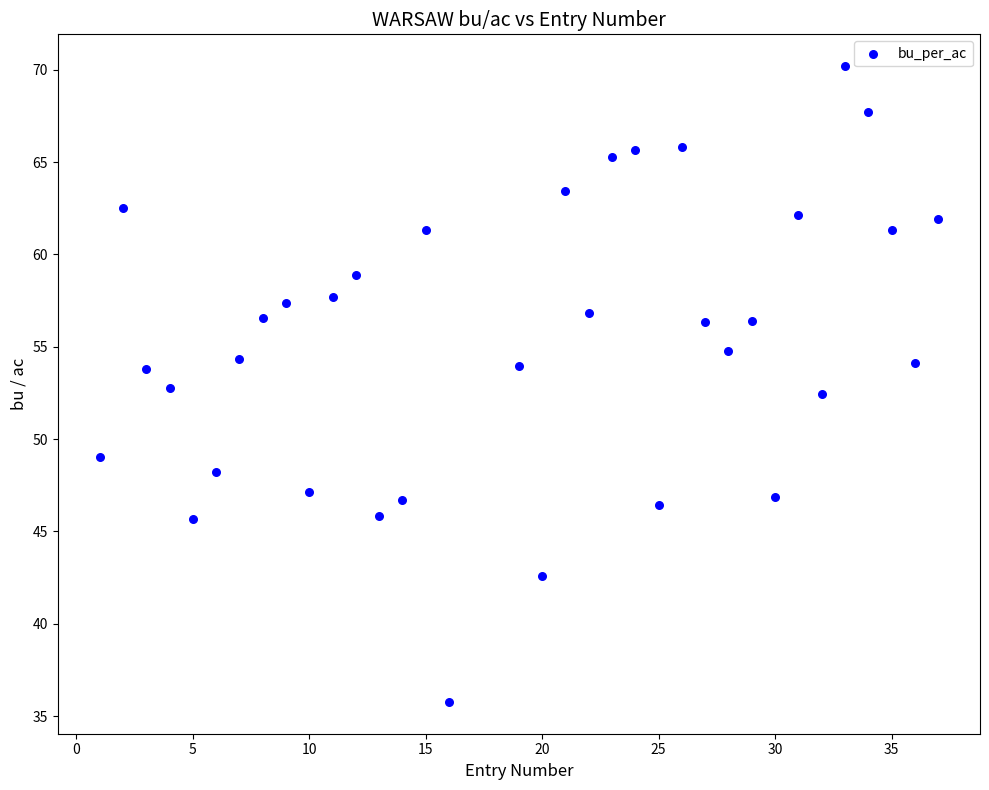

What is the range of Y values (max minus min)?

34.4